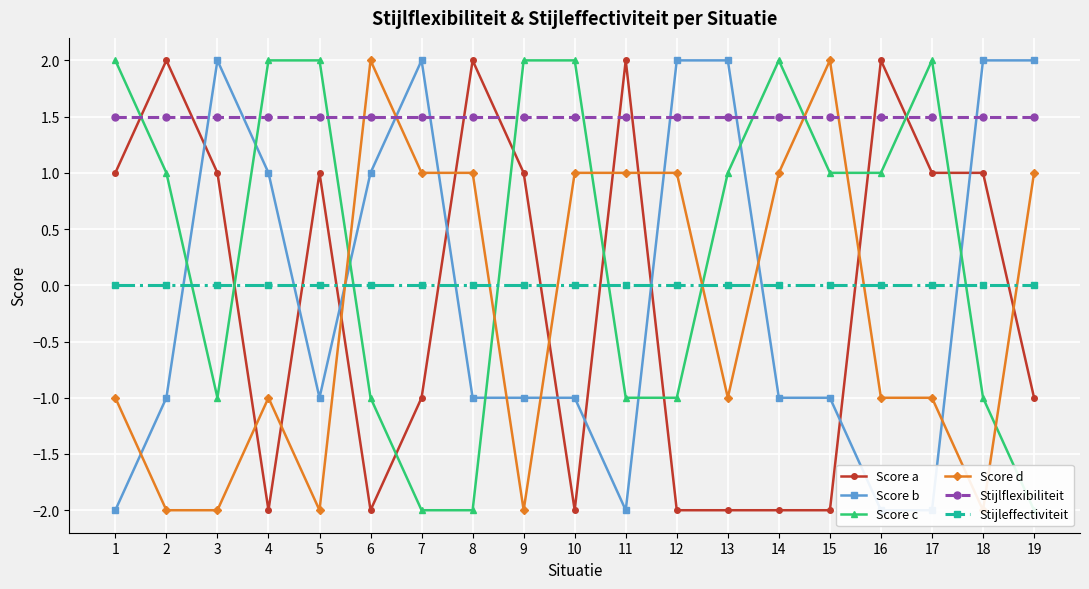

In Score b, how many points are higher than both neighbors (excluding endpoints)?

2